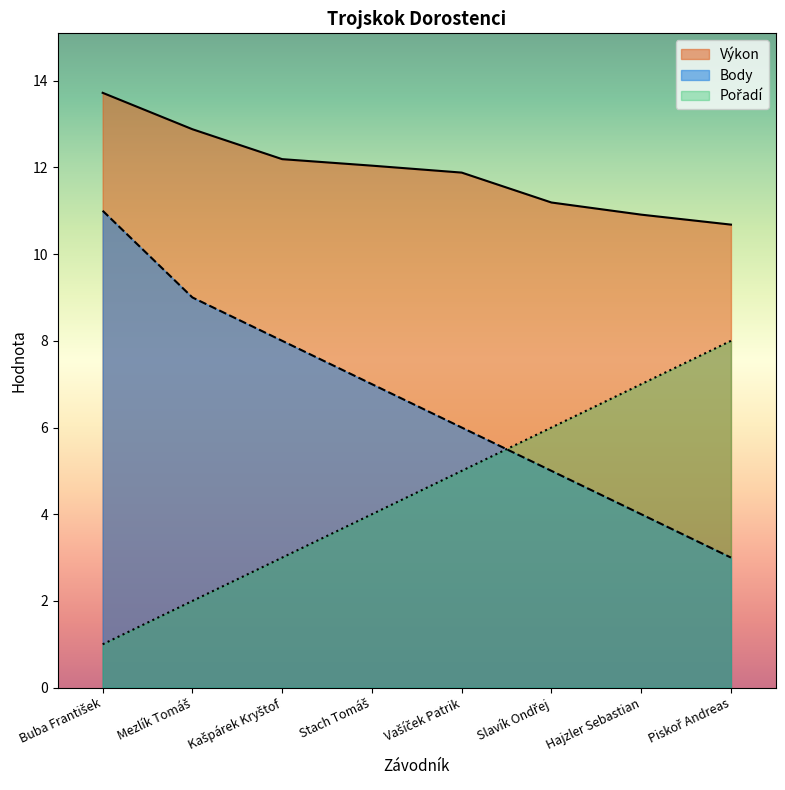

Which series ends up on top after the final intersection of Body and Pořadí?

Pořadí